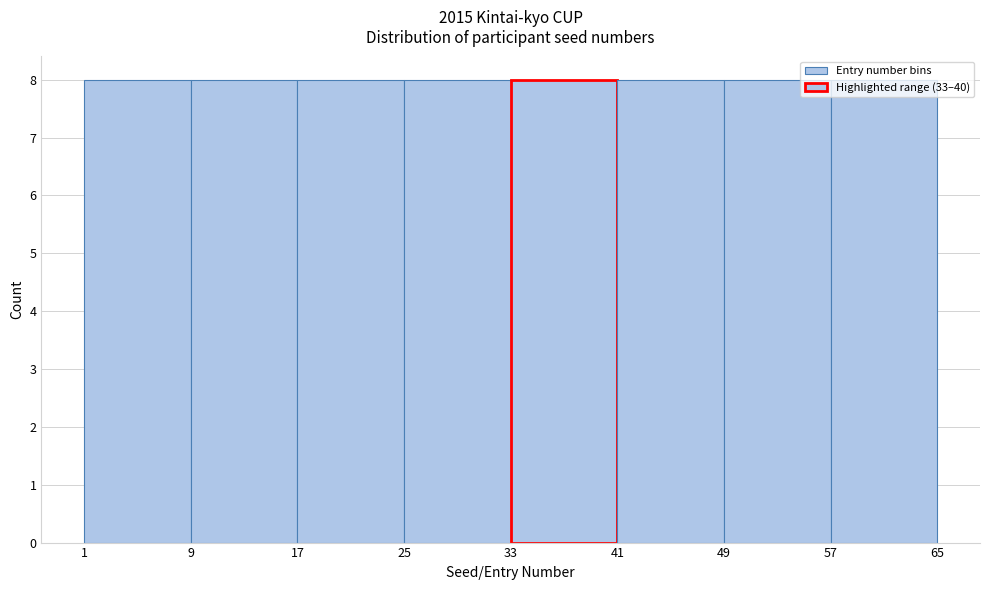

What is the height of the bar covering 9 to 17 on the x-axis? The values are not printed on the chart, so give them approximately, as read against the axis.

8